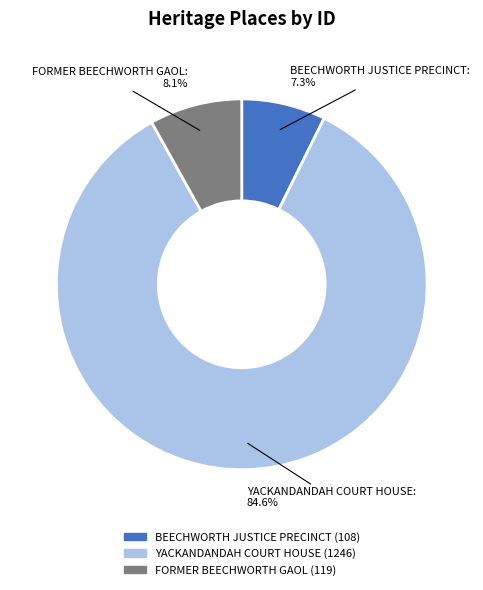

The BEECHWORTH JUSTICE PRECINCT slice represents 7% of the pie. True or false?

True